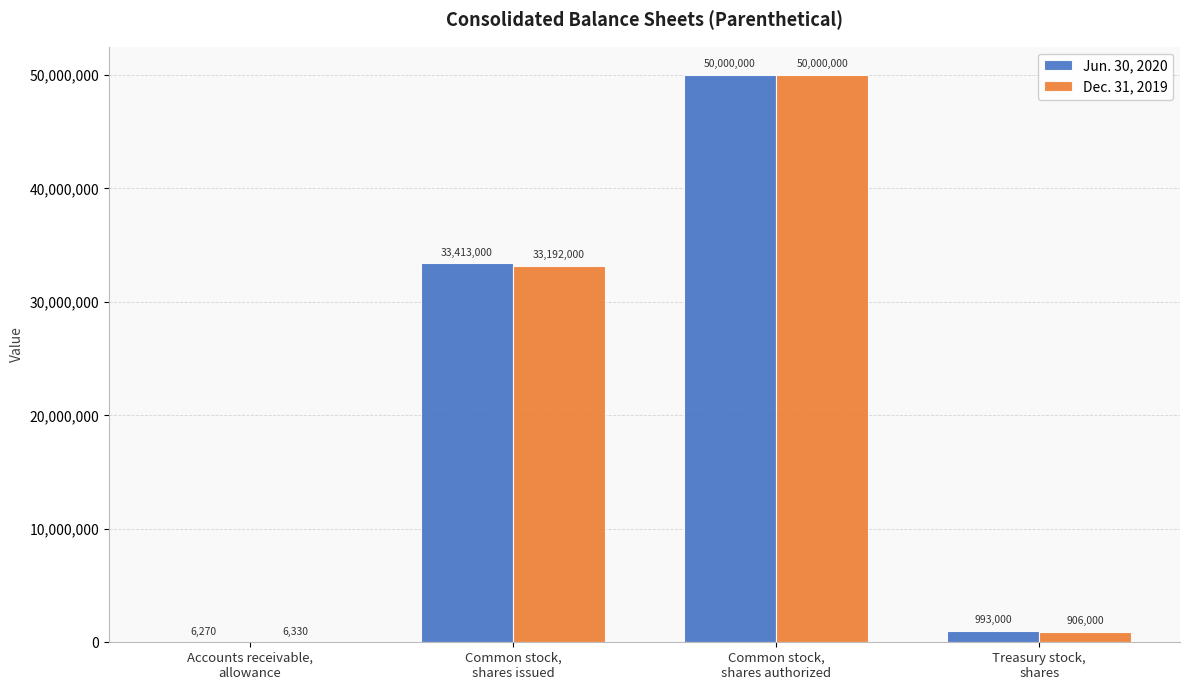

The value of Jun. 30, 2020 at Treasury stock,
shares is 993000. True or false?

True